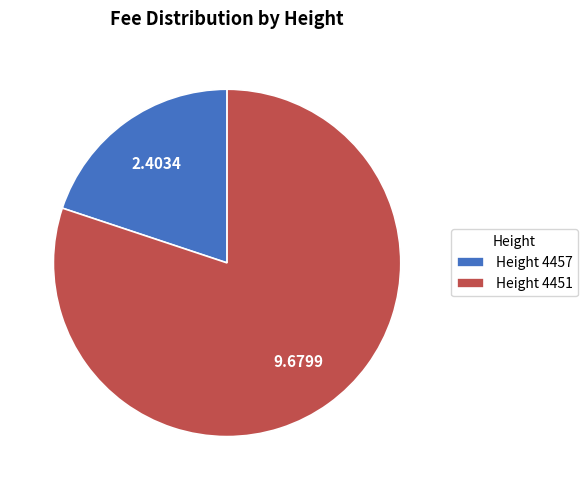

Between Height 4451 and Height 4457, which is larger?

Height 4451